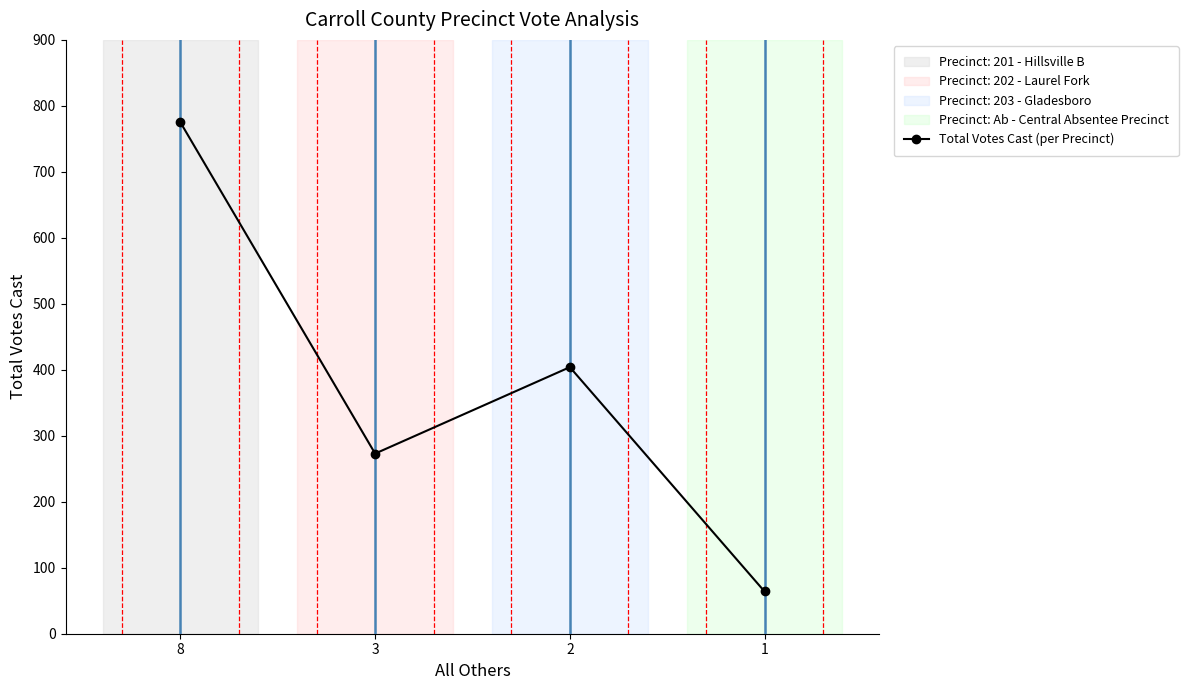

How many points are higher than both their immediate neighbors (excluding endpoints)?

1